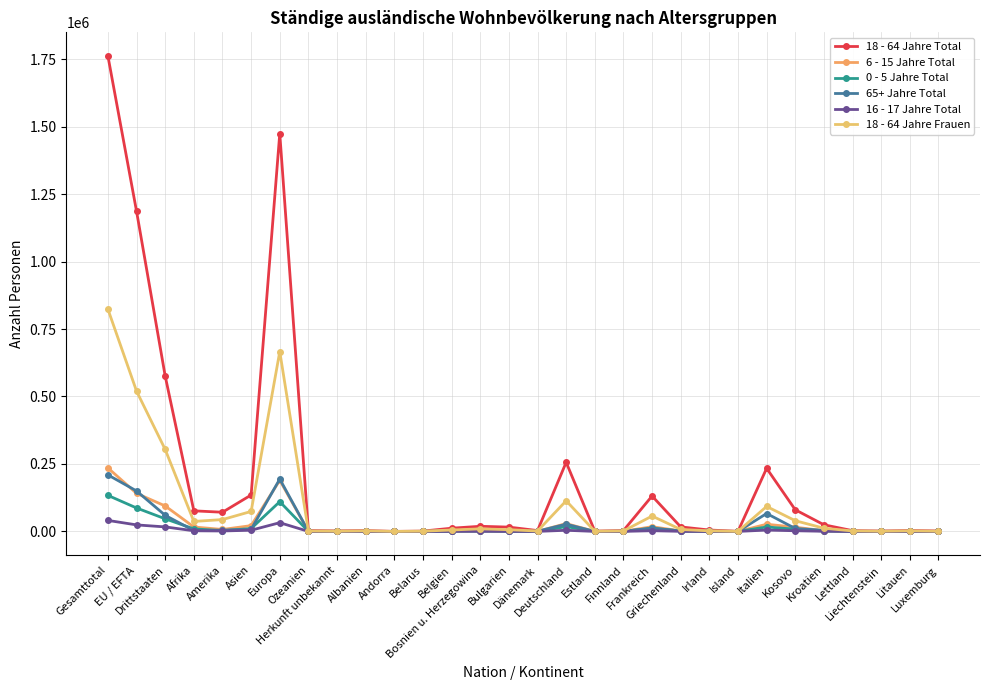

List the labels in order of 16 - 17 Jahre Total value, largest first.

Gesamttotal, Europa, EU / EFTA, Drittstaaten, Italien, Asien, Deutschland, Frankreich, Kosovo, Afrika, Amerika, Kroatien, Bosnien u. Herzegowina, Griechenland, Belgien, Bulgarien, Irland, Dänemark, Ozeanien, Herkunft unbekannt, Lettland, Litauen, Finnland, Albanien, Belarus, Estland, Luxemburg, Liechtenstein, Island, Andorra